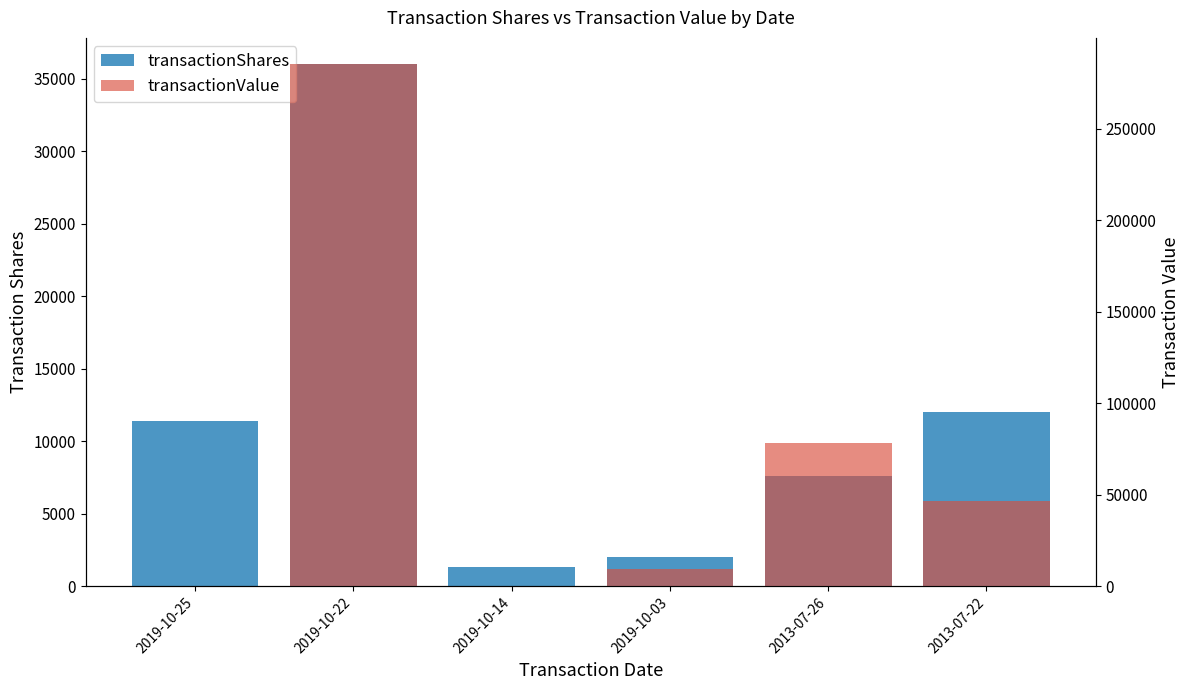

True or false: transactionShares has a value of 12000 at 2013-07-22.

True